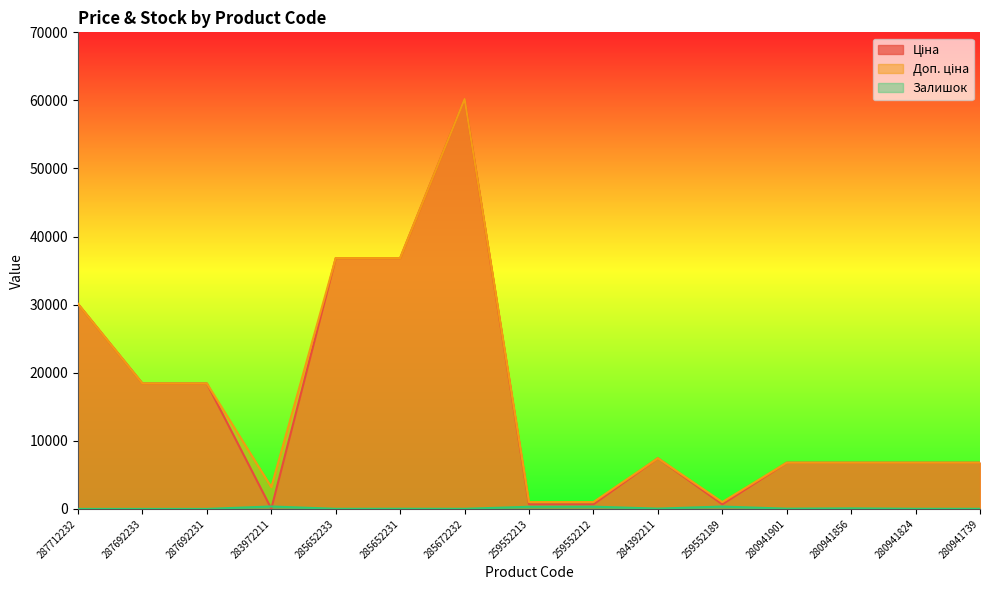

True or false: Доп. ціна has a value of 1004.1 at 259552189.

True